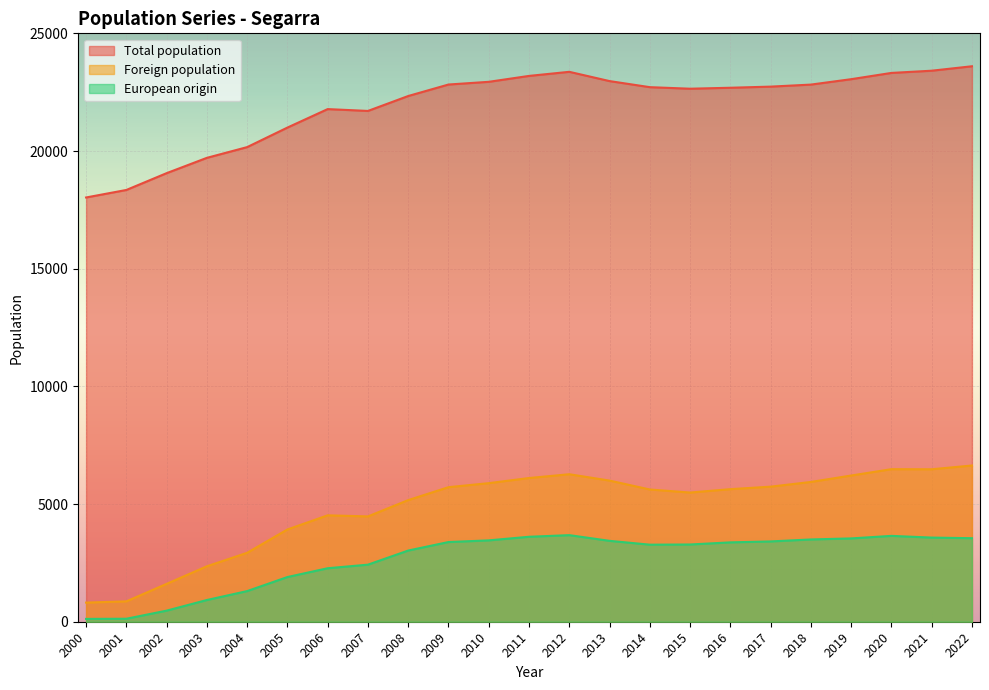

The Total population series shows 20166 at 2004. True or false?

True